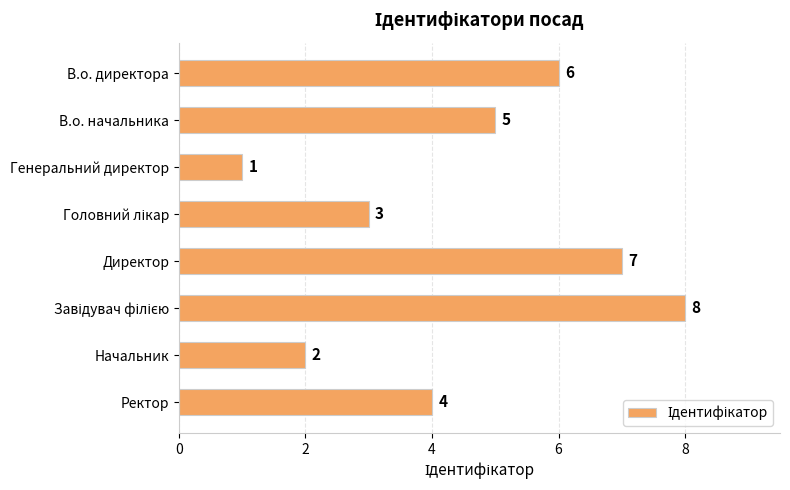

What is the minimum value shown in the chart?

1